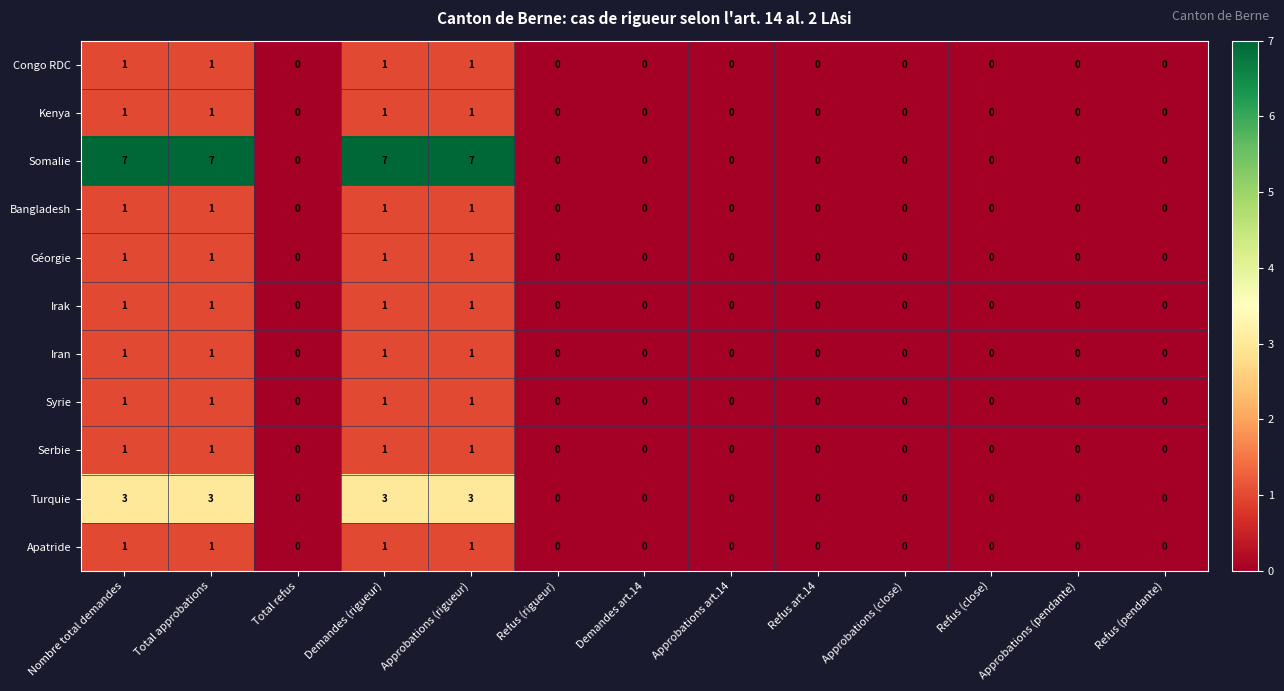

What is the difference between the highest and lowest values at Total approbations?

6